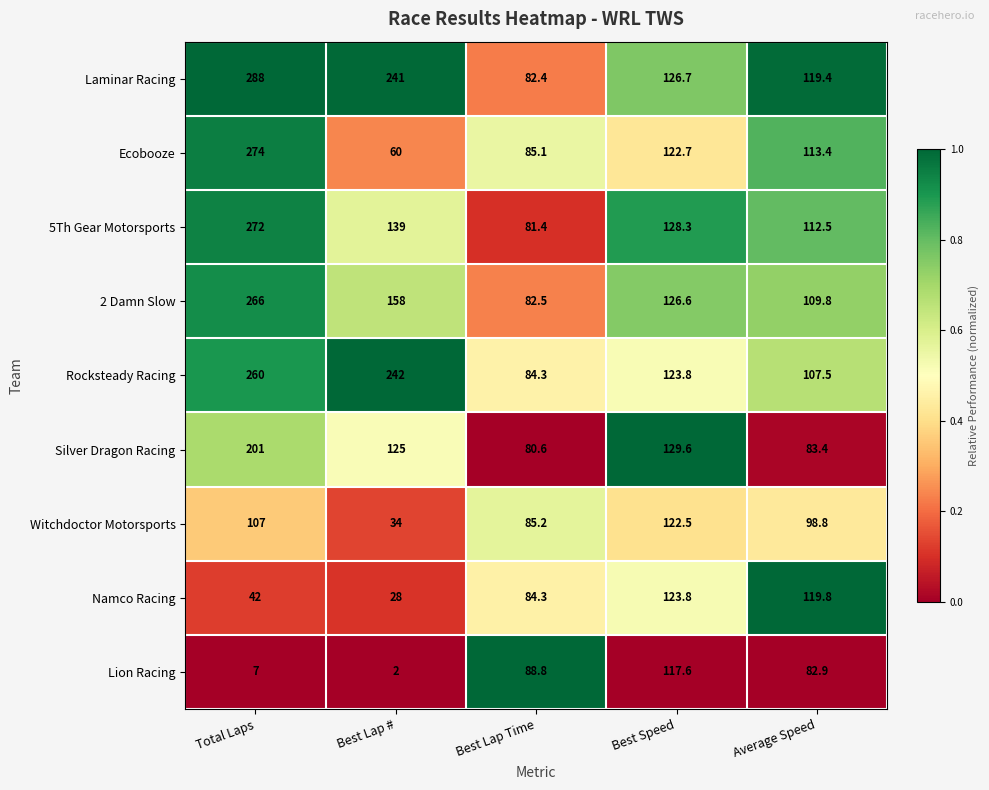

At which label is Witchdoctor Motorsports closest to 78?

Best Lap Time